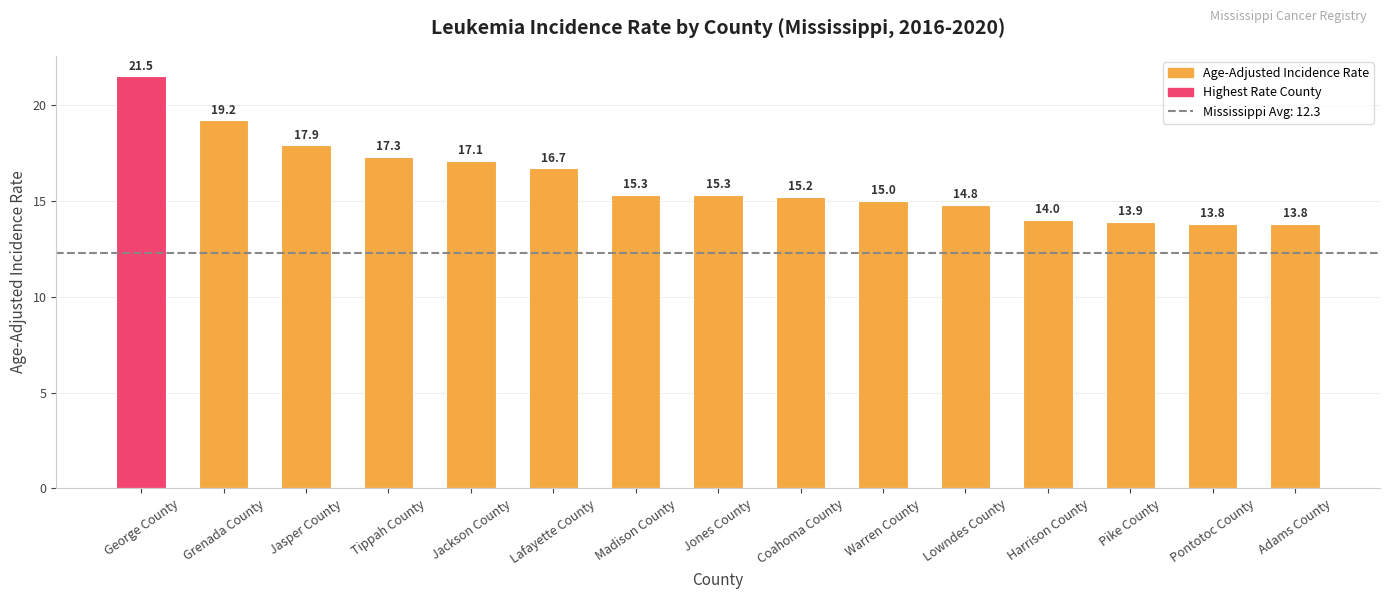

At which category does the chart reach its peak across all series?

George County